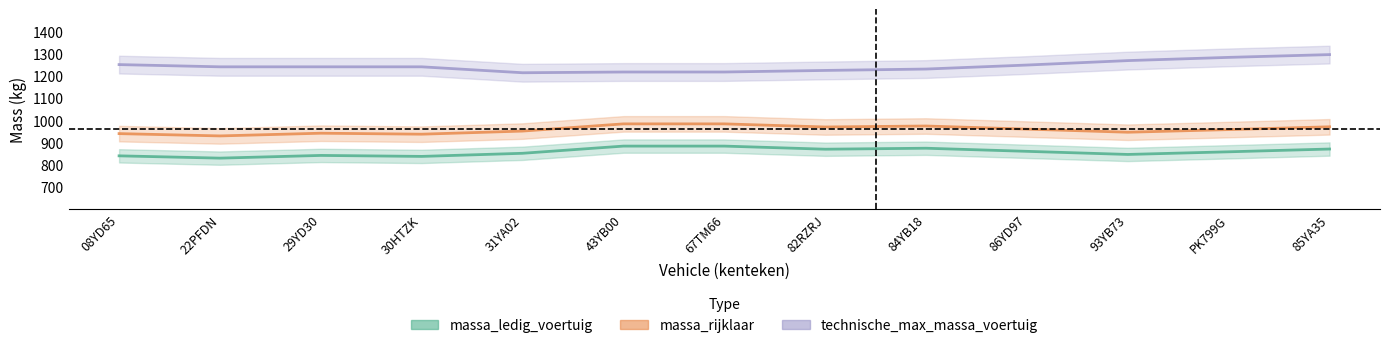

True or false: technische_max_massa_voertuig and massa_rijklaar cross at least once.

False